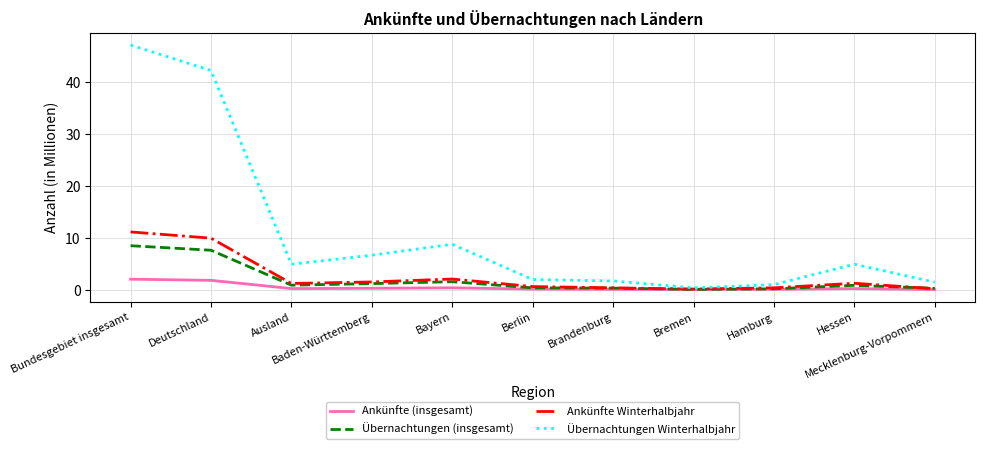

Which series has the widest spread of values?

Übernachtungen Winterhalbjahr